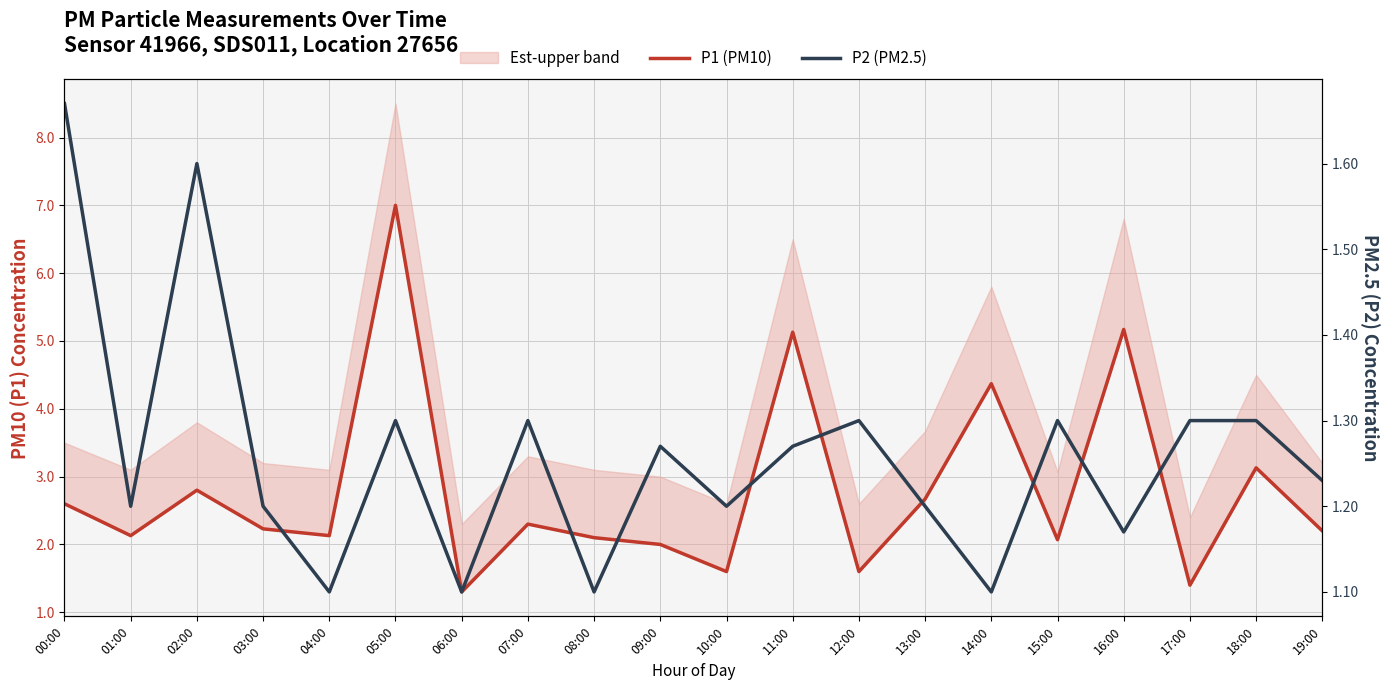

What is the difference between the maximum and minimum values in the P2 (PM2.5) series?

0.6